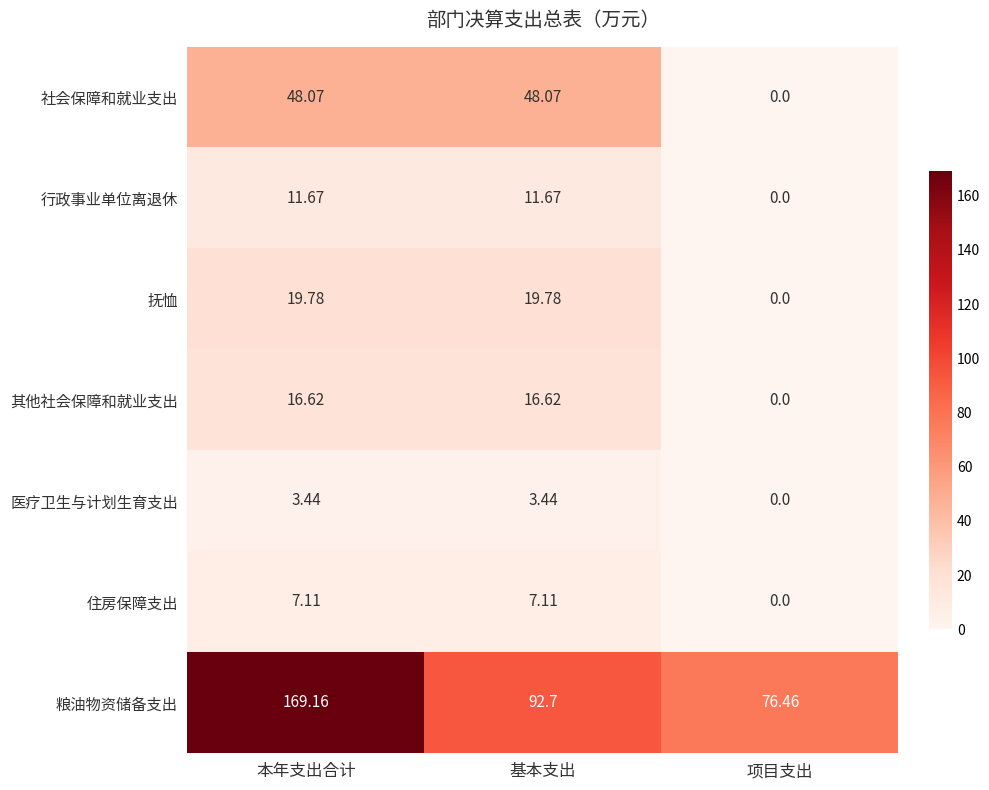

At which category is the sum across all series the highest?

本年支出合计